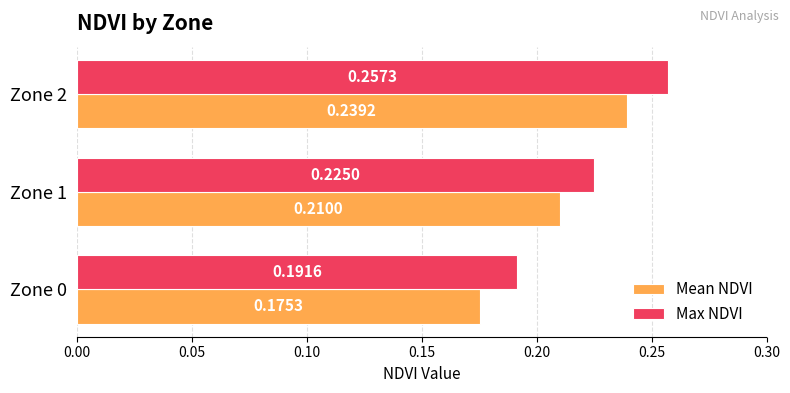

How many data points does each series have?

3